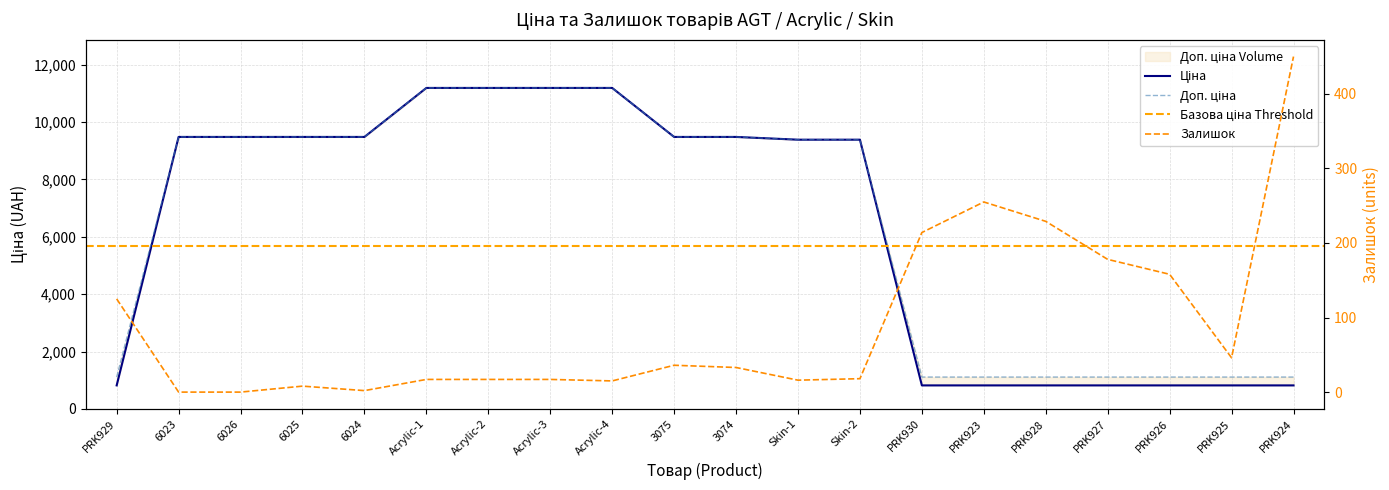

What is the sum of the Доп. ціна values at Acrylic-3 and 6023?

20668.2